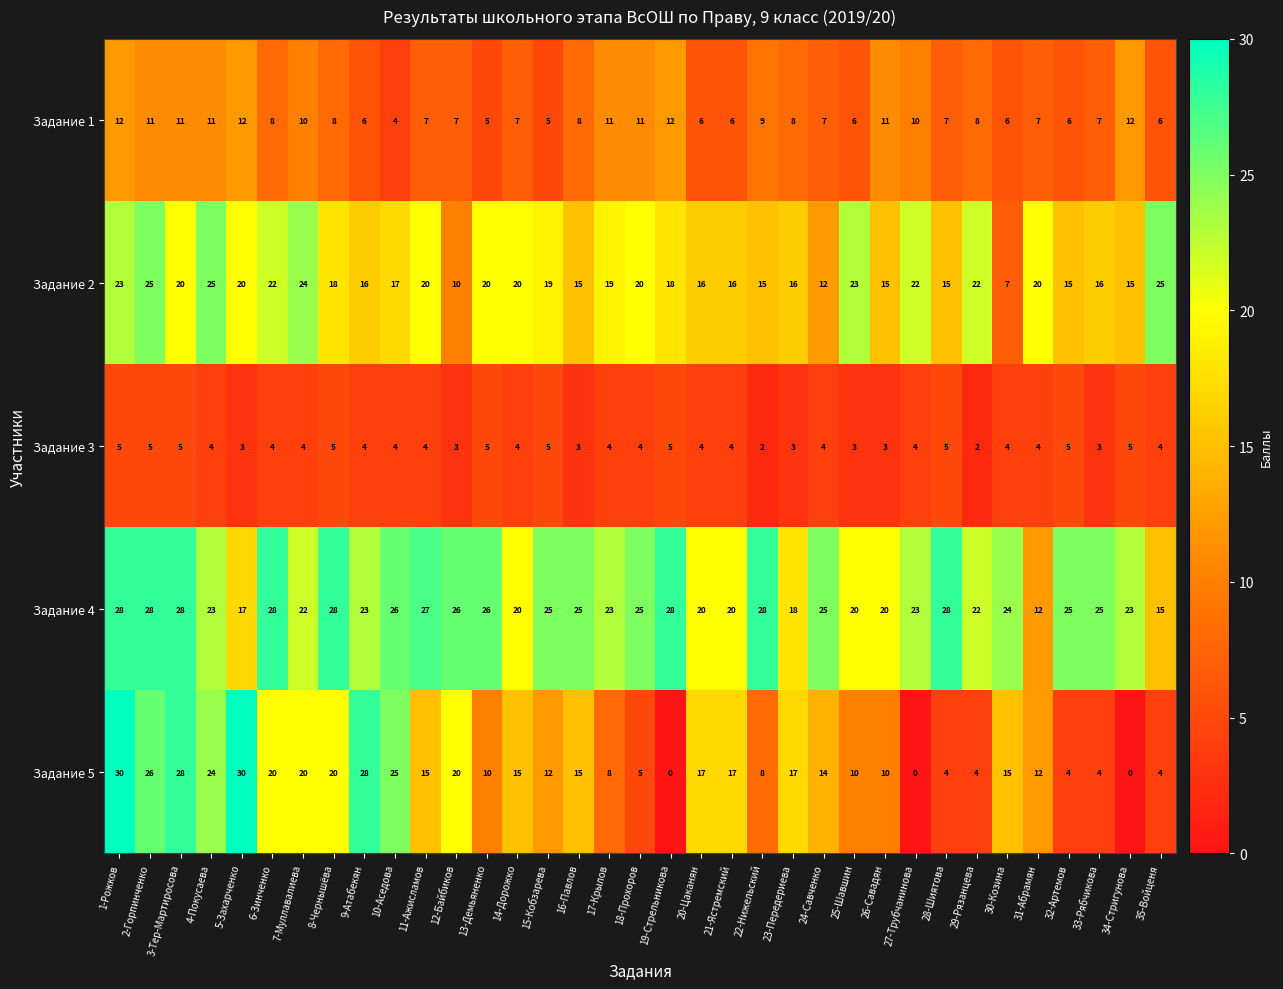

What is the difference between the second highest and minimum values in the Задание 1 series?

8